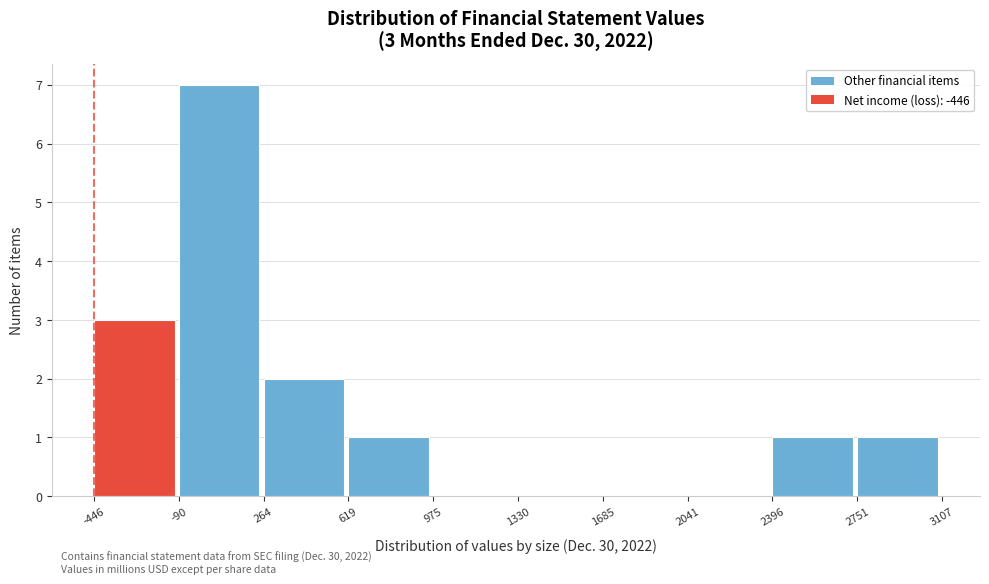

Which range on the x-axis has the tallest bar?

-90 to 264